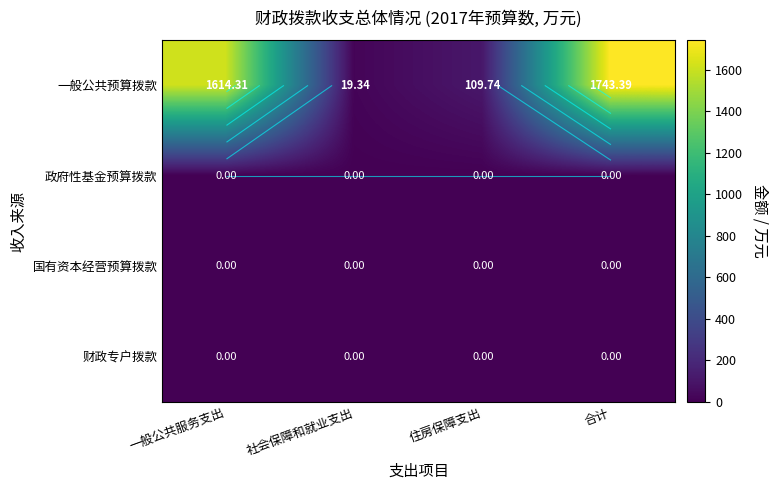

Between 一般公共服务支出 and 合计, which is larger?

合计